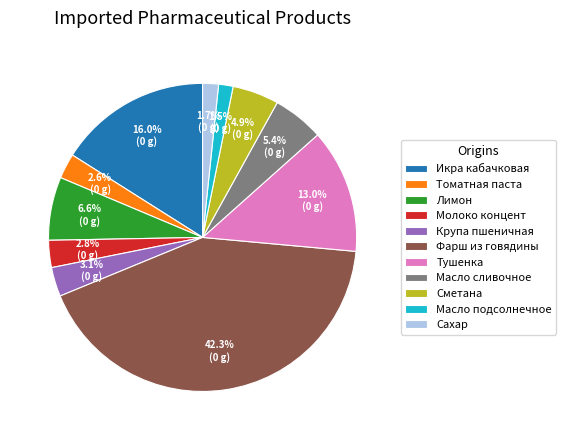

Is Масло подсолнечное the majority of the pie?

No